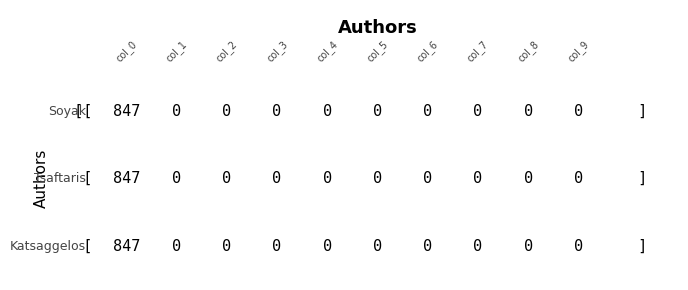

True or false: Soyak has a value of 0 at 4.

True